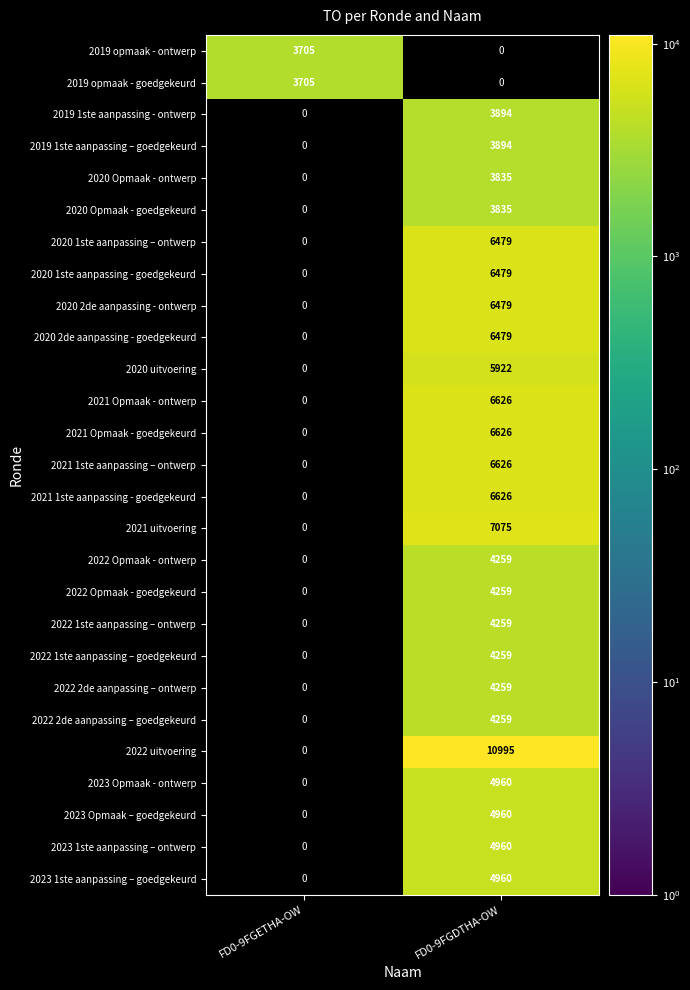

What is the total value across all series at FD0-9FGDTHA-OW?

137264